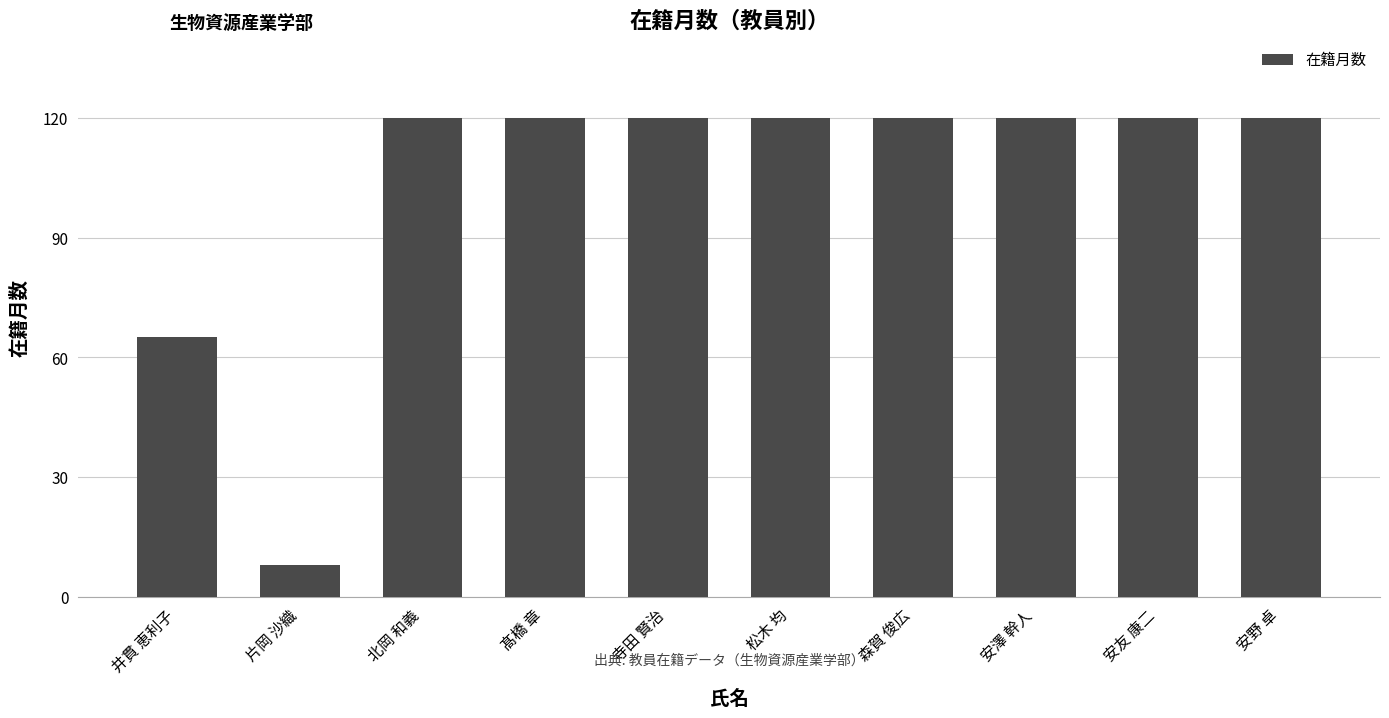

Read the value at 片岡 沙織, to the nearest 10.

10